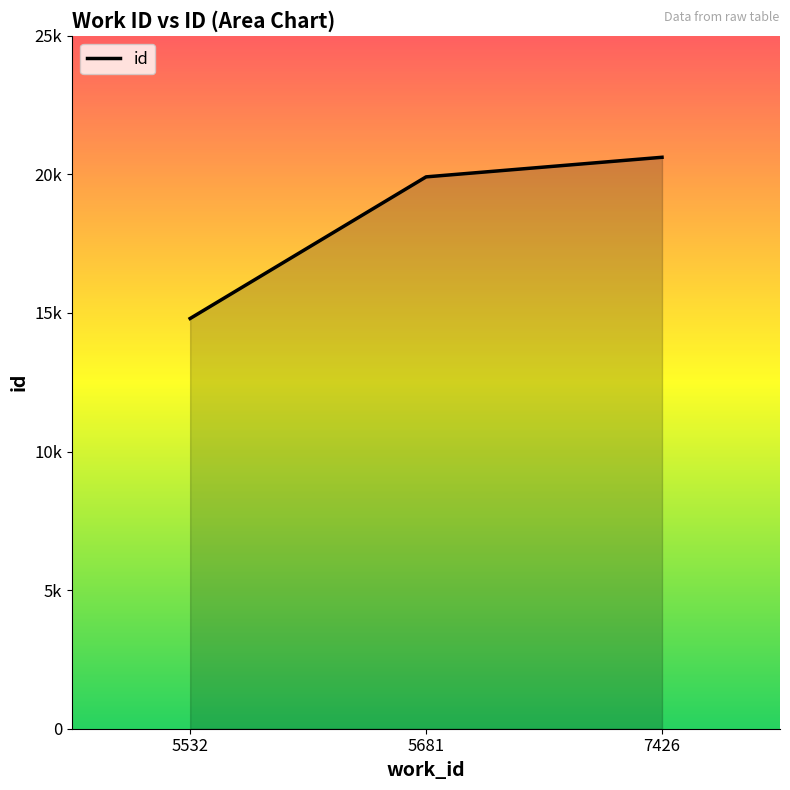

Is this an area chart (filled region under the line)?

Yes